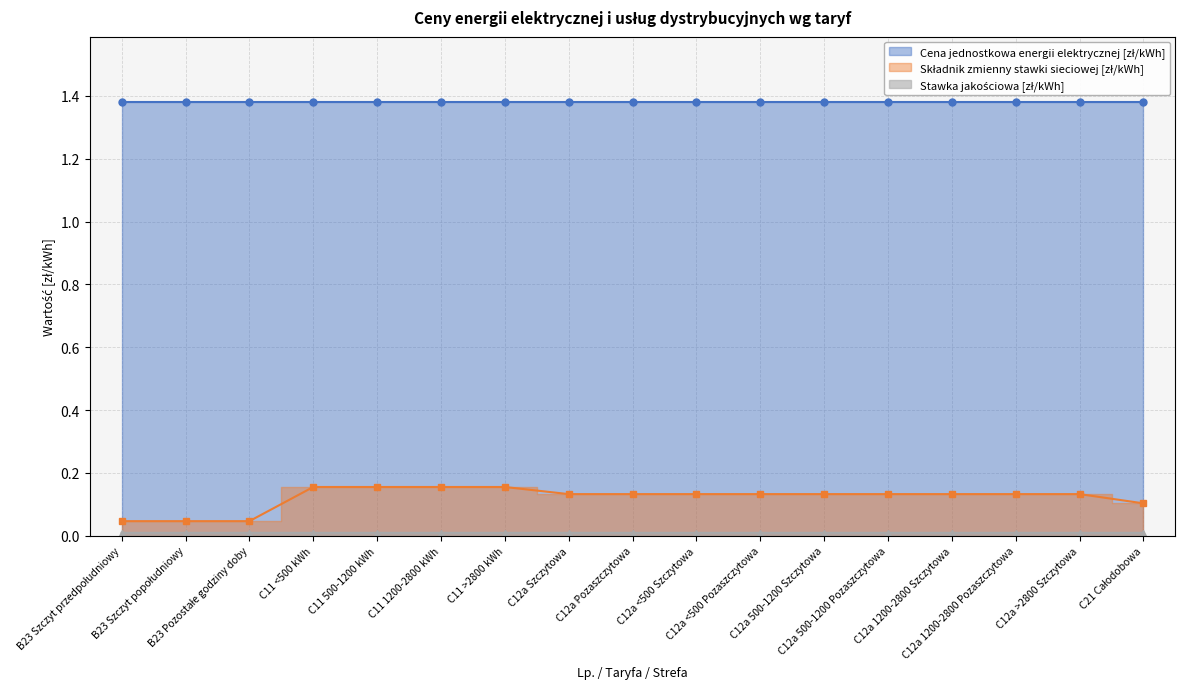

What position from the right is C12a <500 Szczytowa?

8